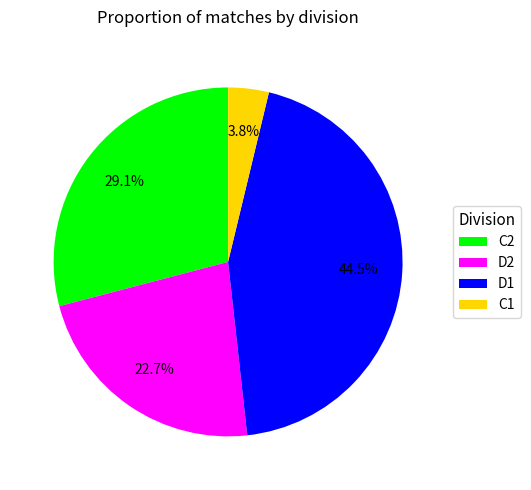

Does any single category account for the majority?

No